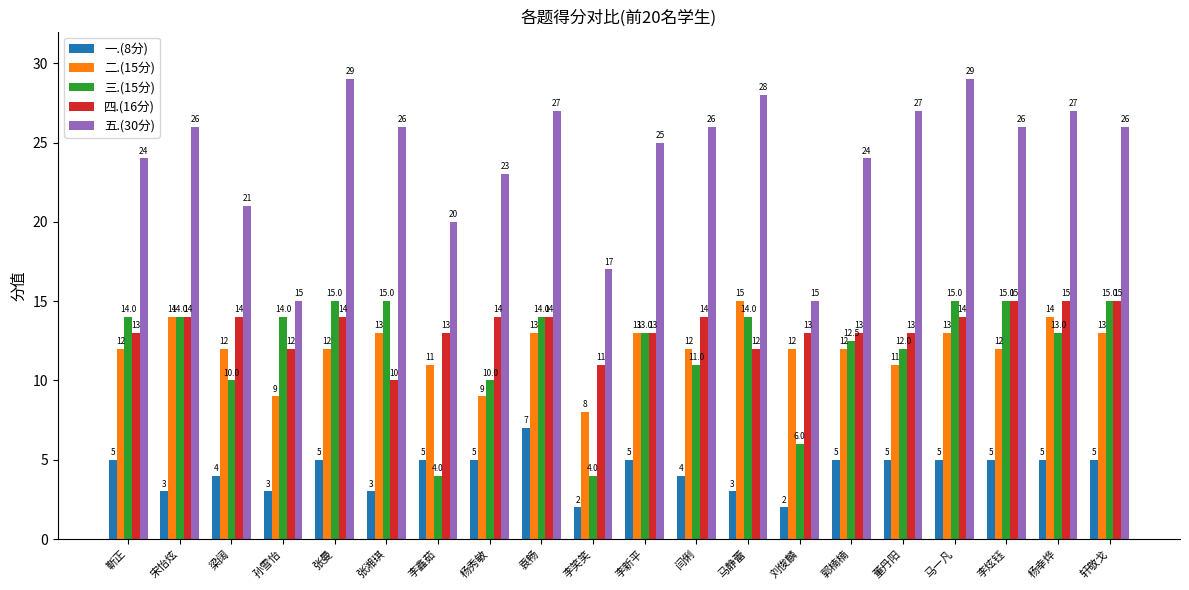

What is the minimum value shown in the chart?

2.0